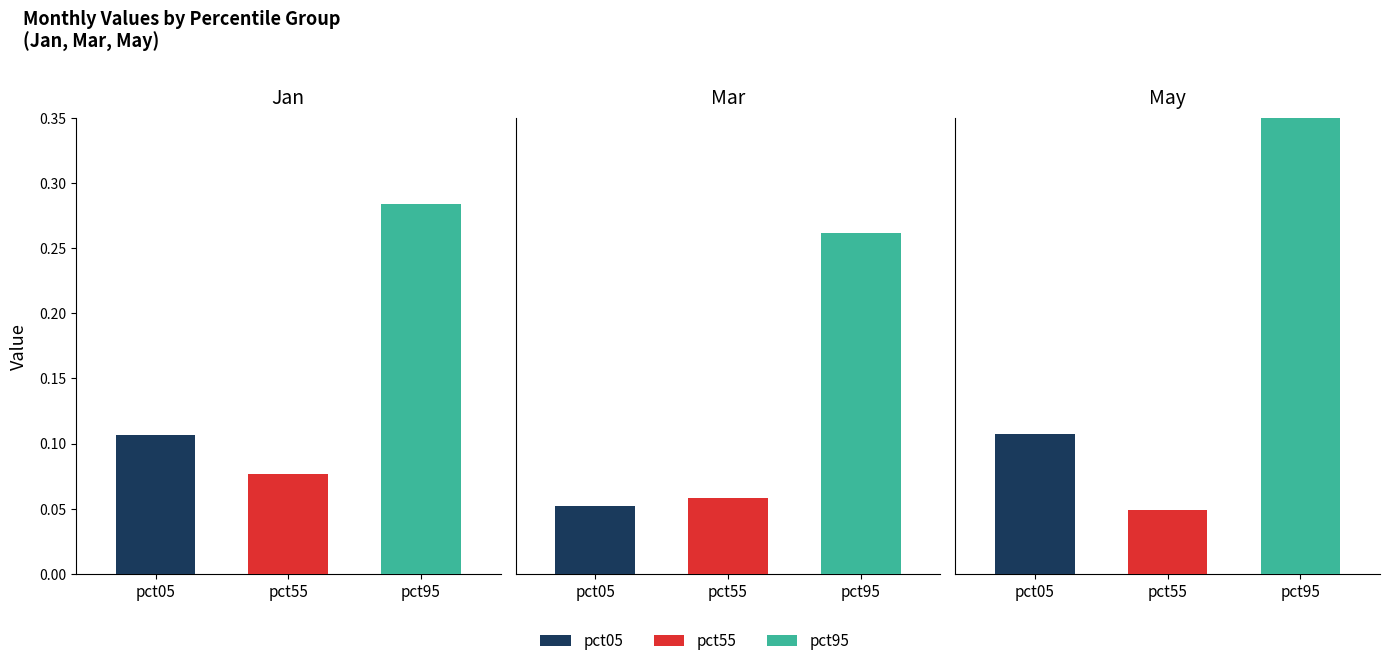

The Jan series shows 0.1 at pct55. True or false?

False